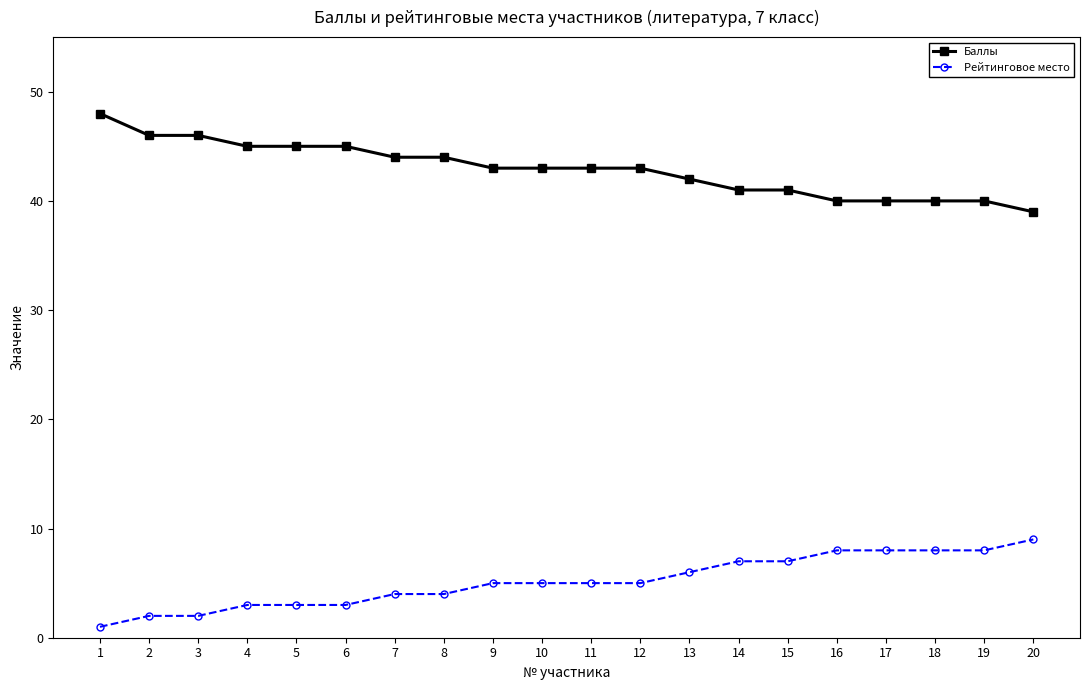

What are all the series names shown in the legend?

Баллы, Рейтинговое место